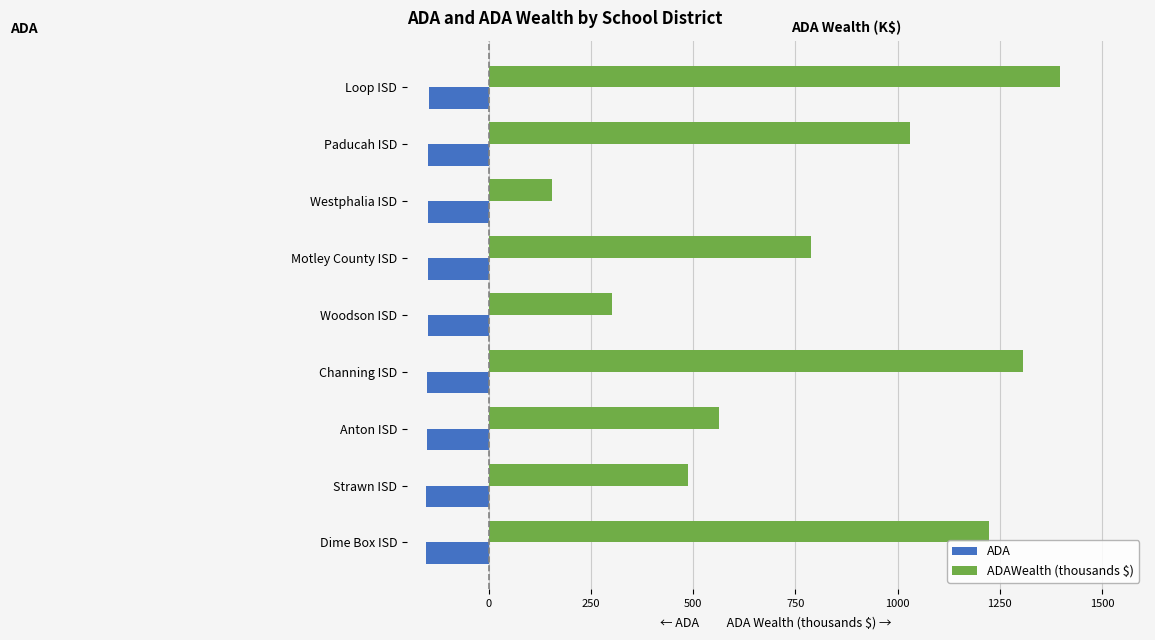

List the series in order of their peak value, lowest first.

ADA, ADAWealth (thousands $)